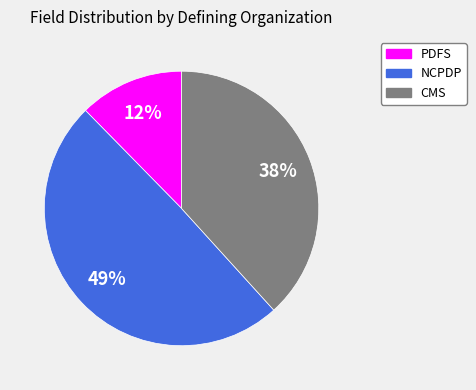

Combined, do PDFS and NCPDP account for over 50%?

Yes